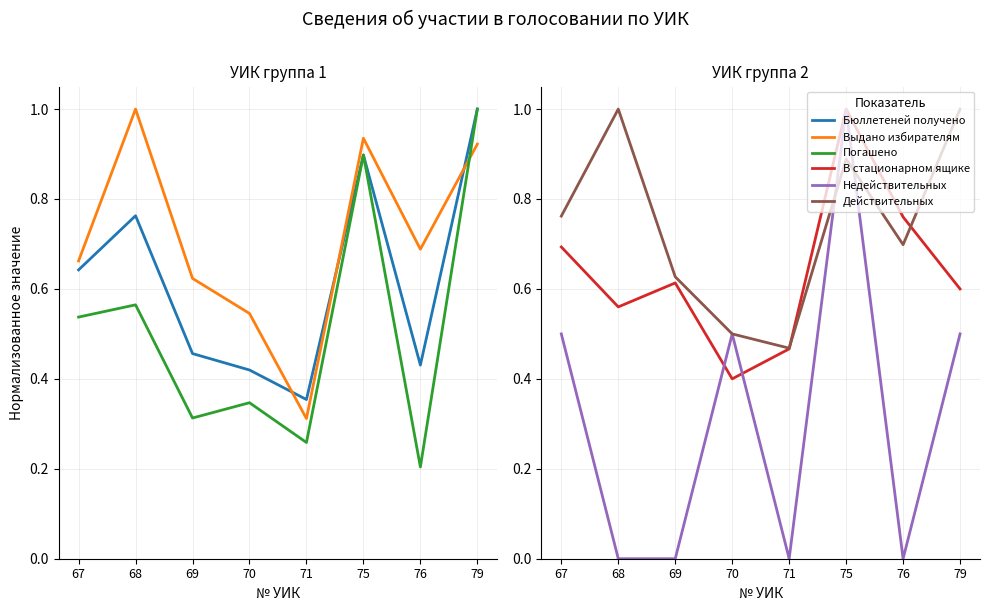

Count the number of data series in this chart.

6